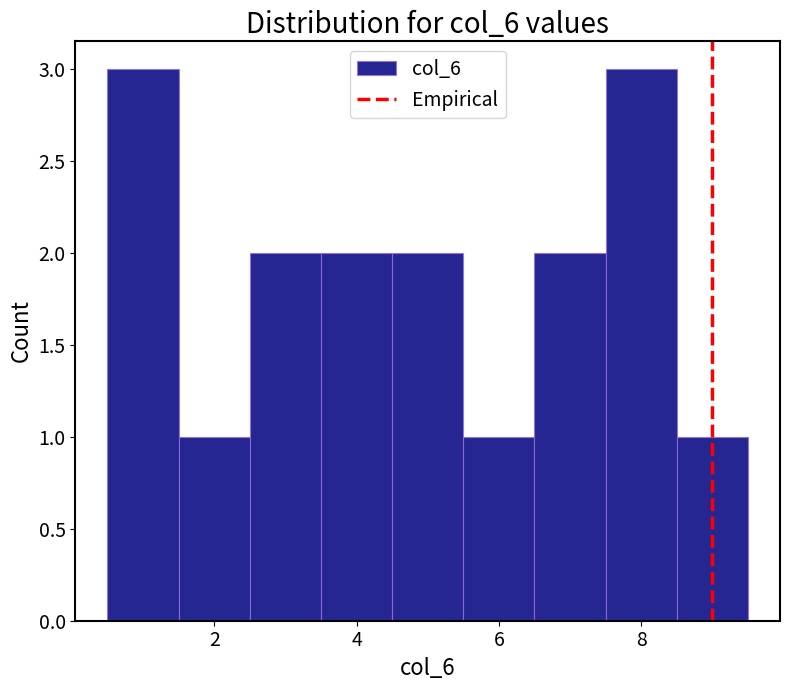

Reading left to right, list every bar in this chart as the range it spans on the x-axis followed by its height. Neither the bar edges nor the heights are printed on the chart, so give them approximately, as read against the axes.

0.5 to 1.5: 3
1.5 to 2.5: 1
2.5 to 3.5: 2
3.5 to 4.5: 2
4.5 to 5.5: 2
5.5 to 6.5: 1
6.5 to 7.5: 2
7.5 to 8.5: 3
8.5 to 9.5: 1